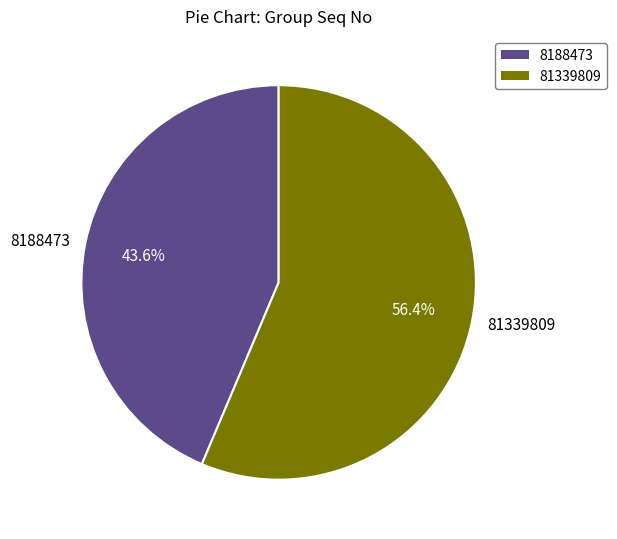

Which category has the smallest portion of the pie?

8188473